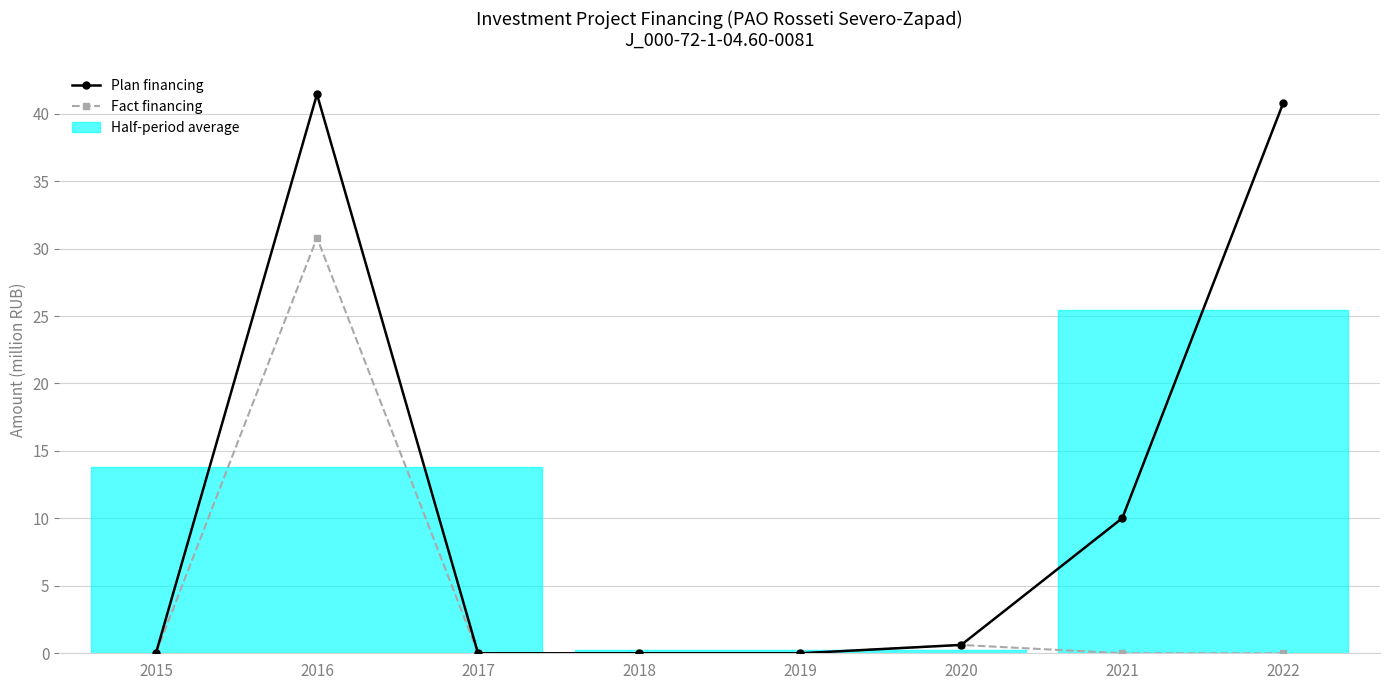

Rank the series by their average value, from highest to lowest.

Plan financing, Fact financing